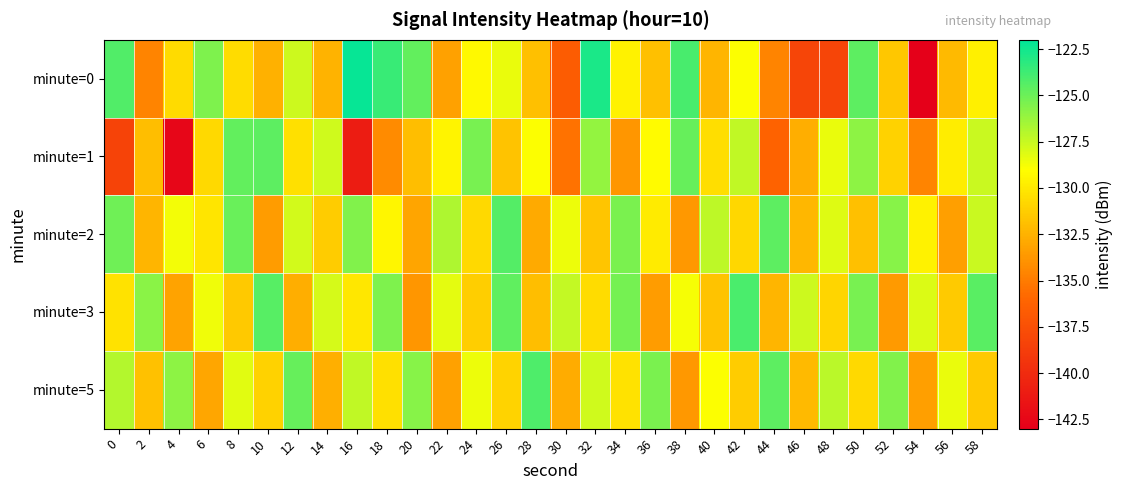

Rank the series at 34 from lowest to highest value.

minute=1, minute=5, minute=0, minute=2, minute=3